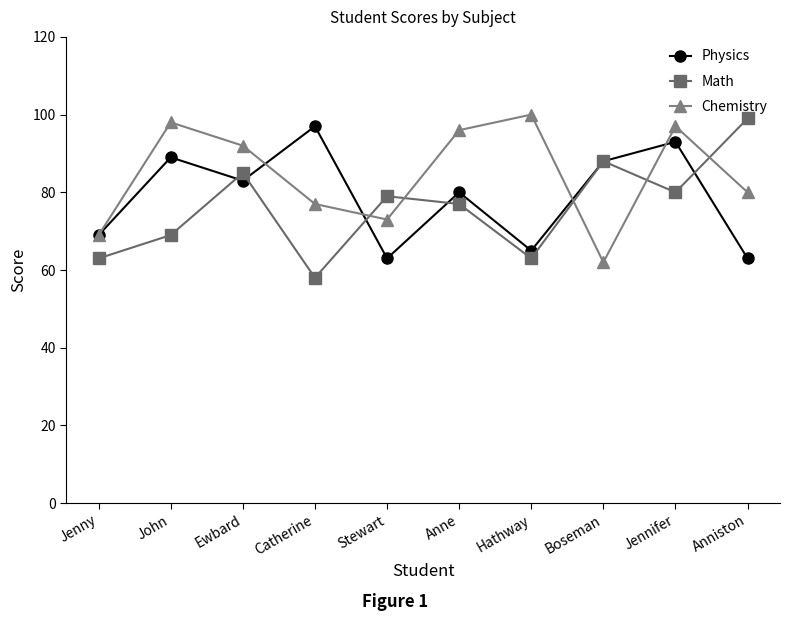

Which series has the largest range (max minus min)?

Math